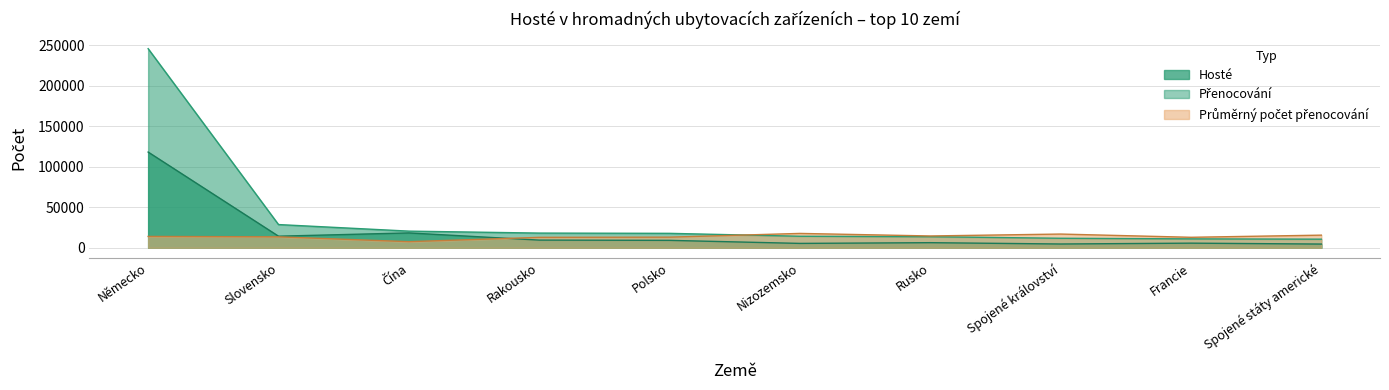

How many lines are shown in the chart?

3